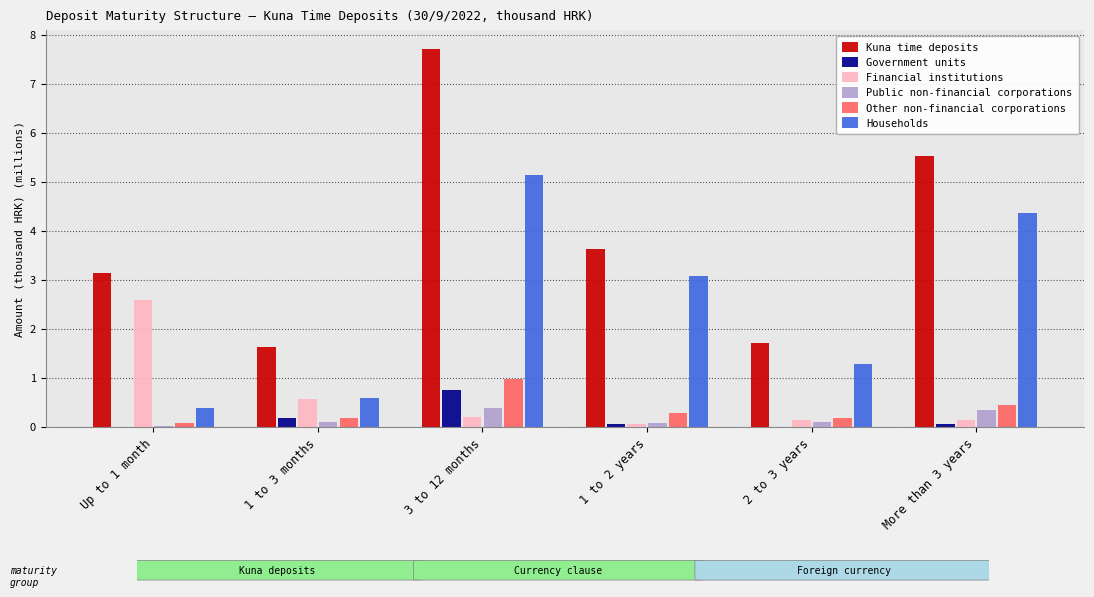

The Households series shows 0.4 at Up to 1 month. True or false?

True